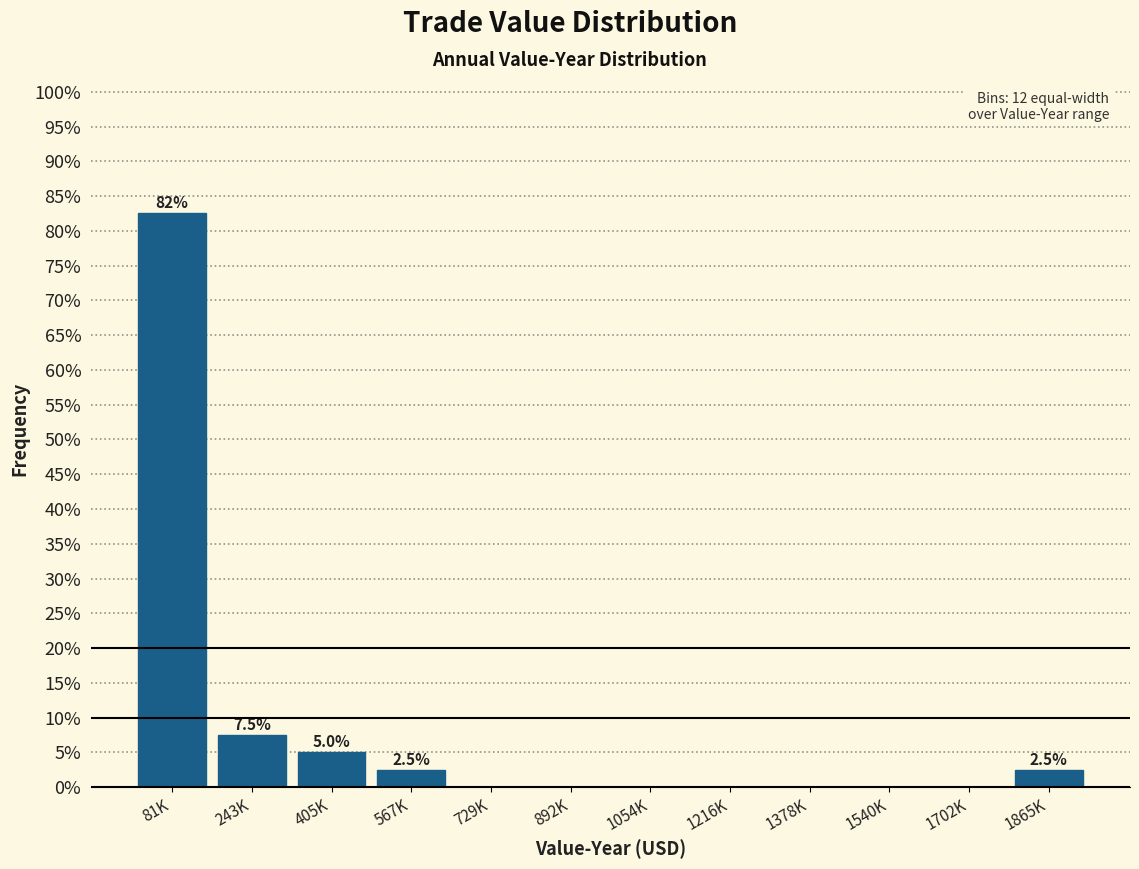

Reading left to right, transcribe all the data shown in this chart.

81K=82.5	243K=7.5	405K=5.0	567K=2.5	729K=0.0	892K=0.0	1054K=0.0	1216K=0.0	1378K=0.0	1540K=0.0	1702K=0.0	1865K=2.5